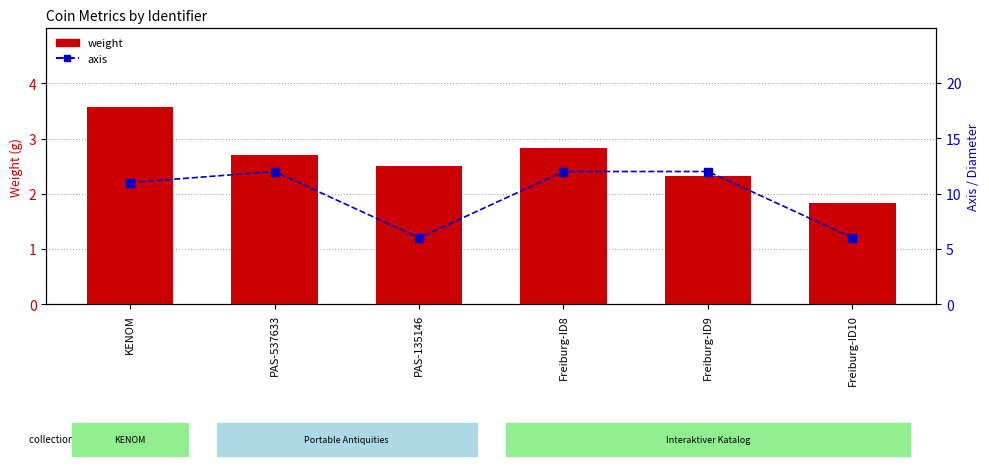

What is the lowest value of the axis series?

6.0